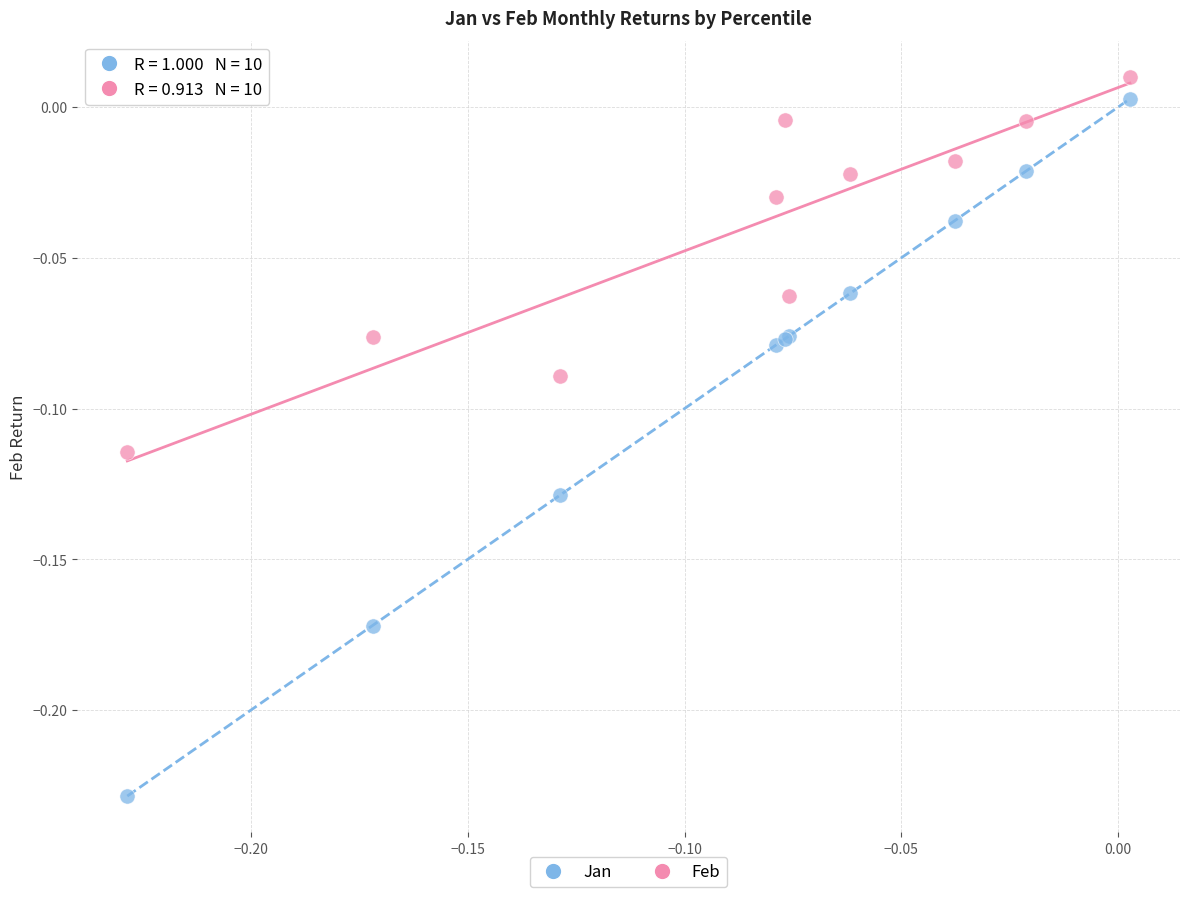

What are all the series names shown in the legend?

Jan, Feb